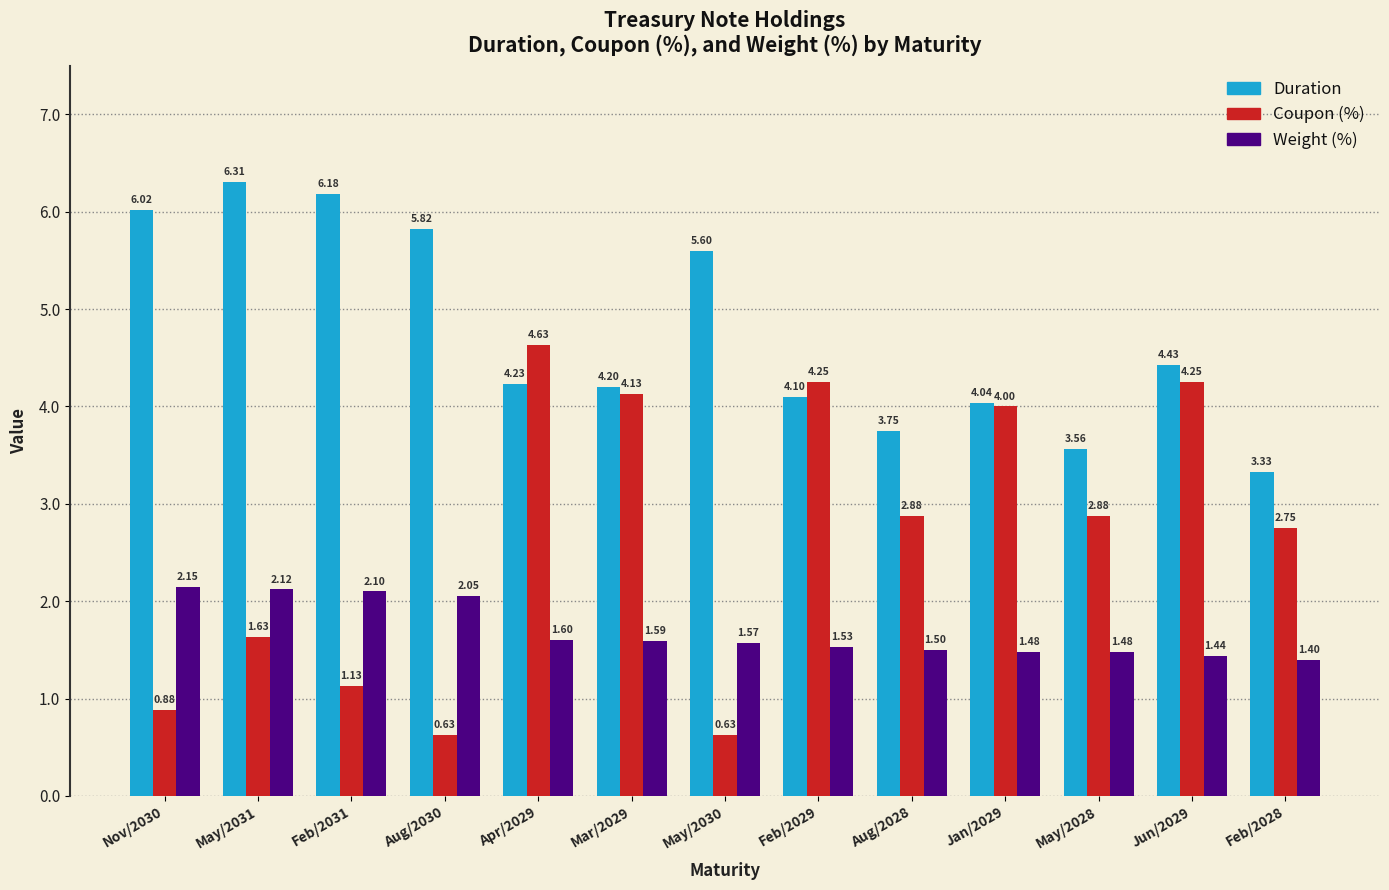

True or false: Coupon (%) has a value of 4.3 at May/2028.

False